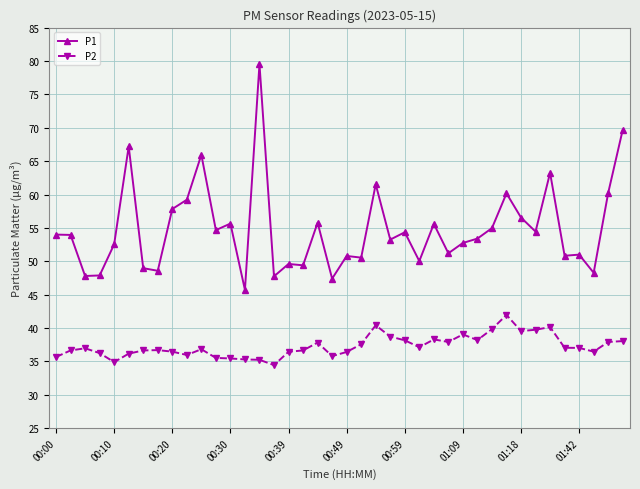

True or false: P2 has more than 1 interior local peaks.

True